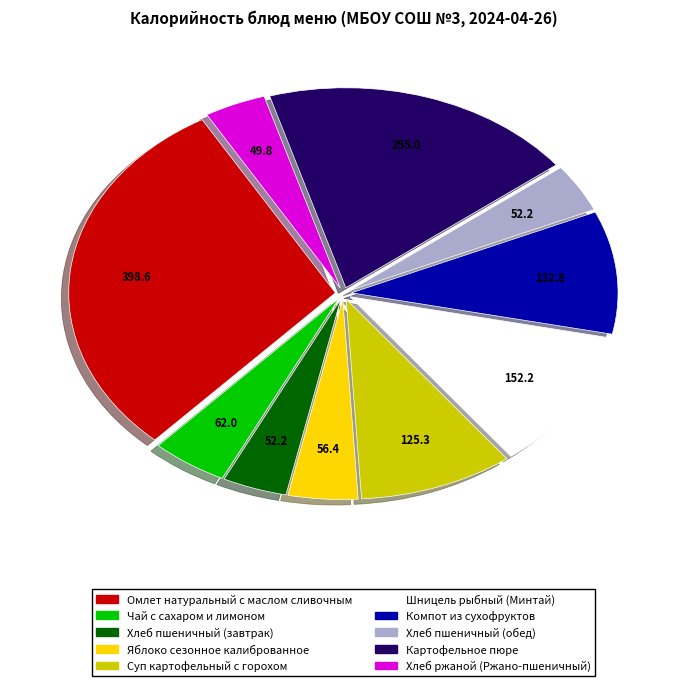

Do Хлеб пшеничный (завтрак) and Хлеб ржаной (Ржано-пшеничный) together represent more than half of the pie?

No